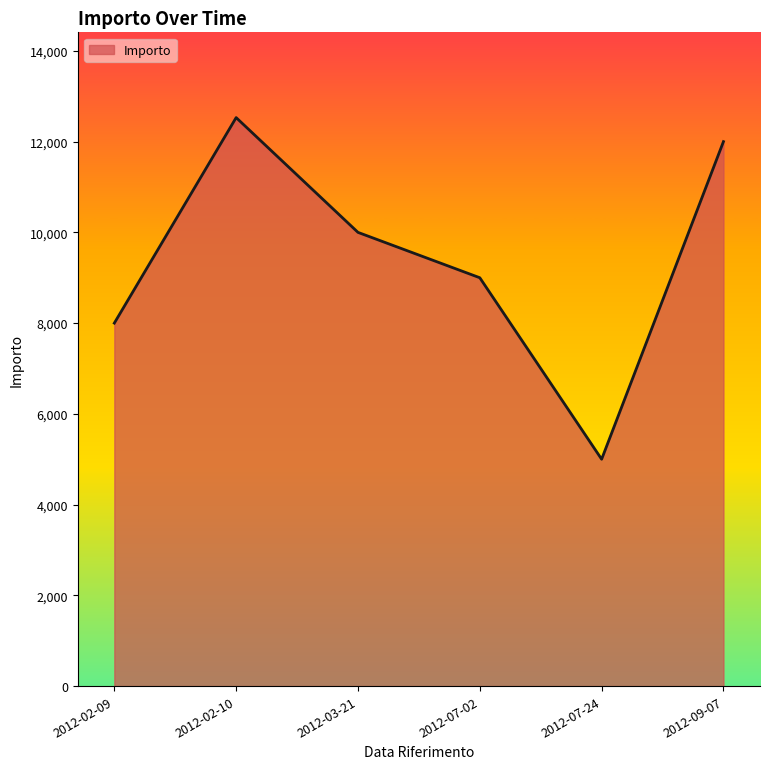

List the labels in order of value, smallest first.

2012-07-24, 2012-02-09, 2012-07-02, 2012-03-21, 2012-09-07, 2012-02-10